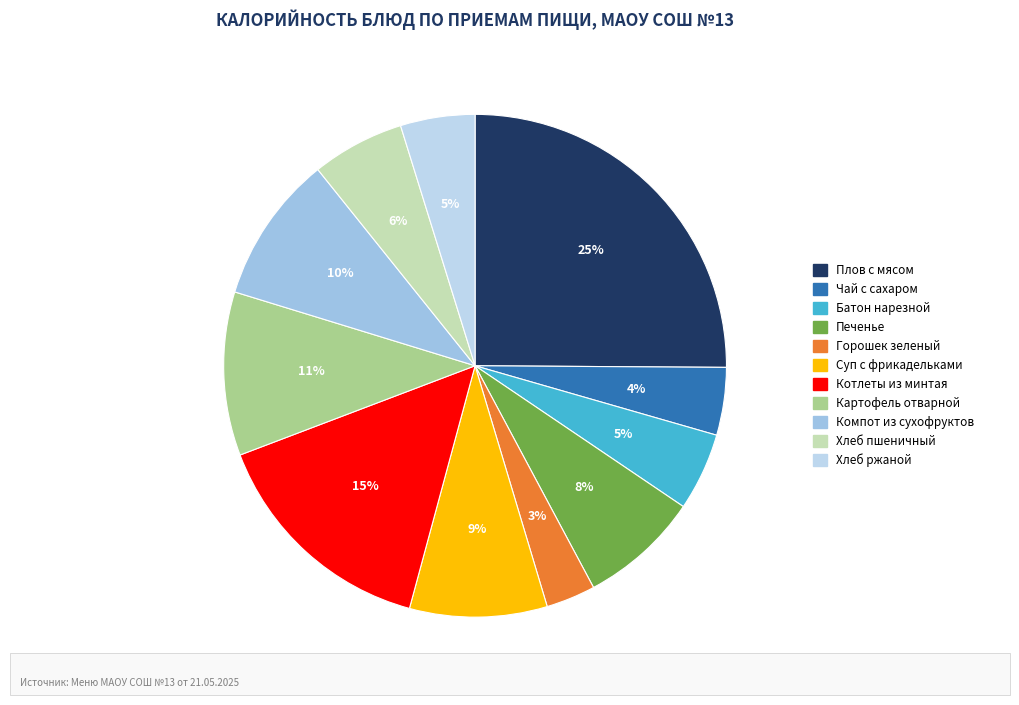

Between Котлеты из минтая and Хлеб ржаной, which is larger?

Котлеты из минтая